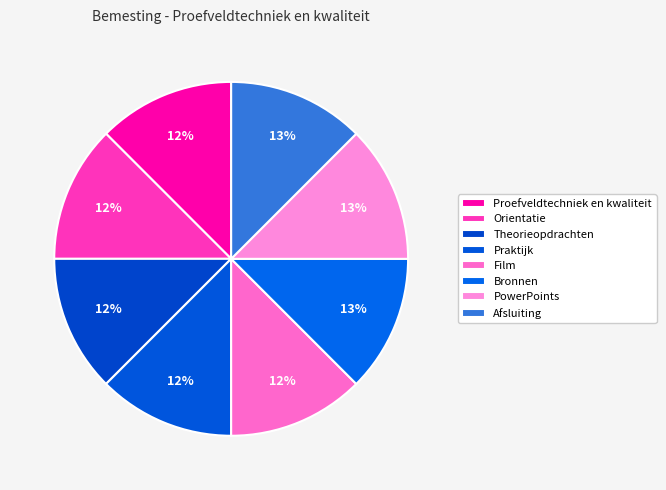

To the nearest percent, what portion does Afsluiting represent?

13%